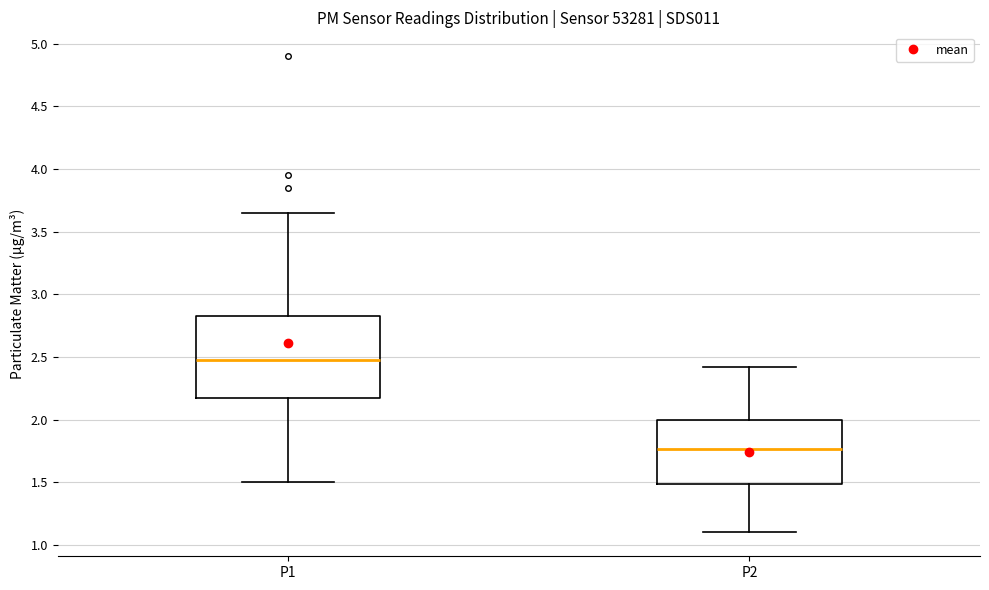

Reading left to right, transcribe this box plot: for each box, give where its median line is, the range the box spans, and where its two whiskers end, as read against the y-axis. The values are not printed on the chart, so give them approximately, as read against the axis.

P1: median 2.50, box 2.15 to 2.85, whiskers 1.50 to 3.65
P2: median 1.75, box 1.50 to 2.00, whiskers 1.10 to 2.40